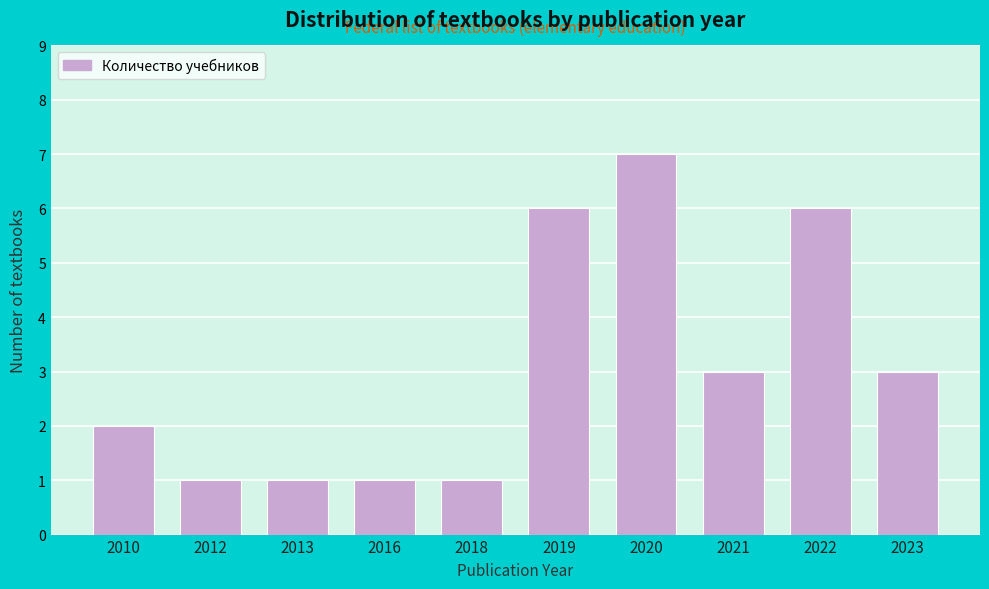

Reading left to right, what are all the values shown in this chart?

2	1	1	1	1	6	7	3	6	3